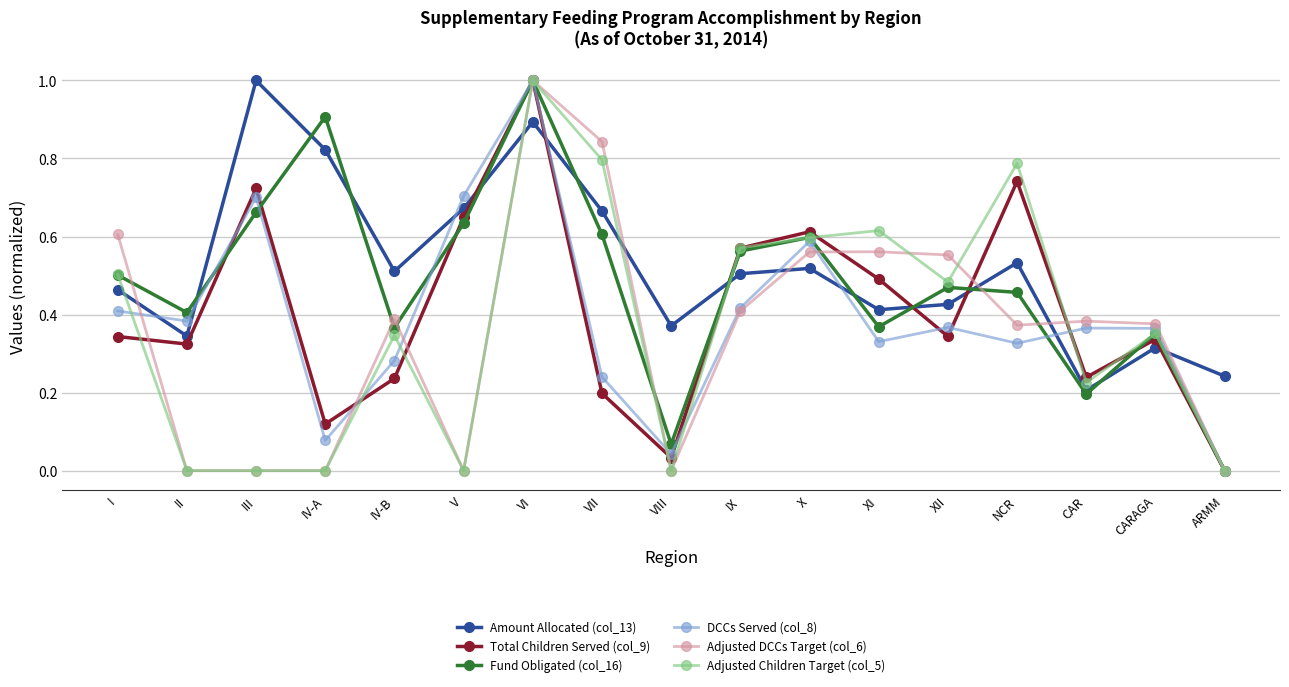

How many times do Amount Allocated (col_13) and DCCs Served (col_8) cross each other?

8